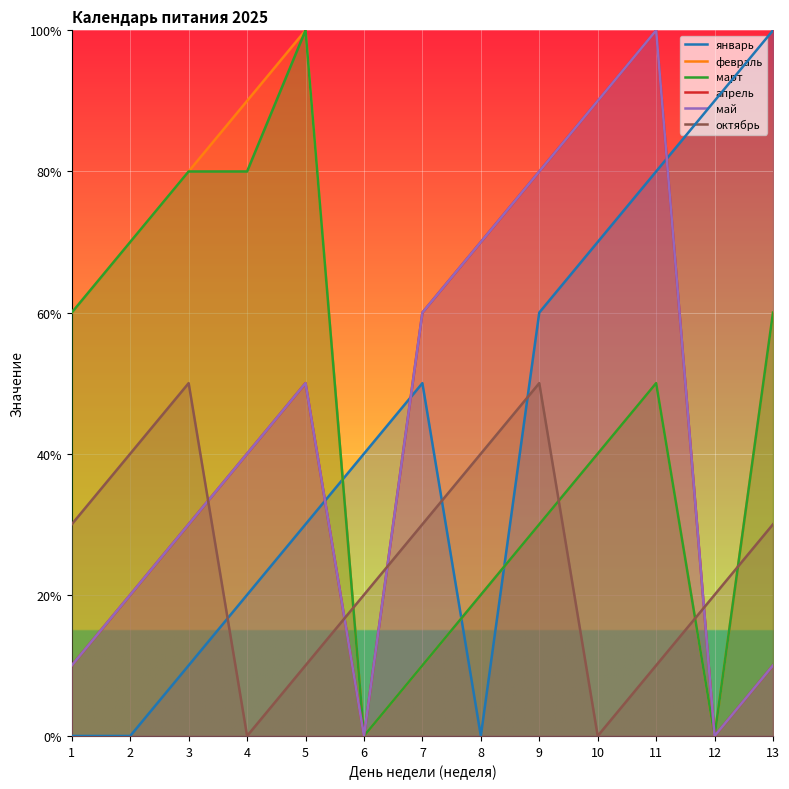

How many intersections are there between январь and март?

3